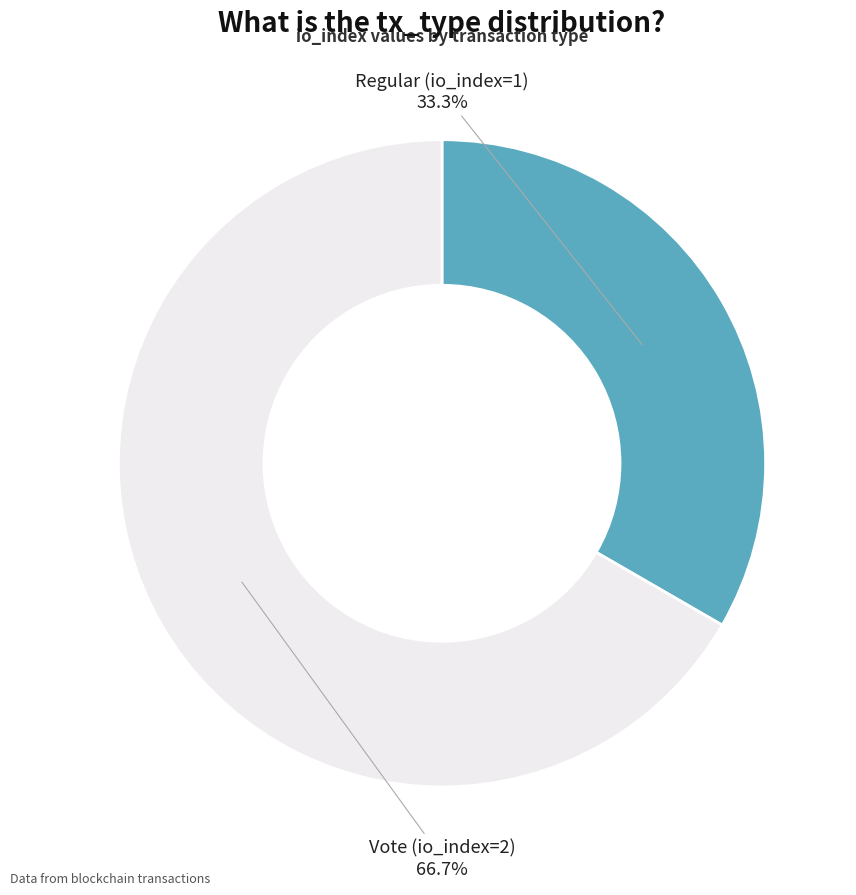

To the nearest percent, what is the difference between the Vote (io_index=2) and Regular (io_index=1) slice percentages?

33%